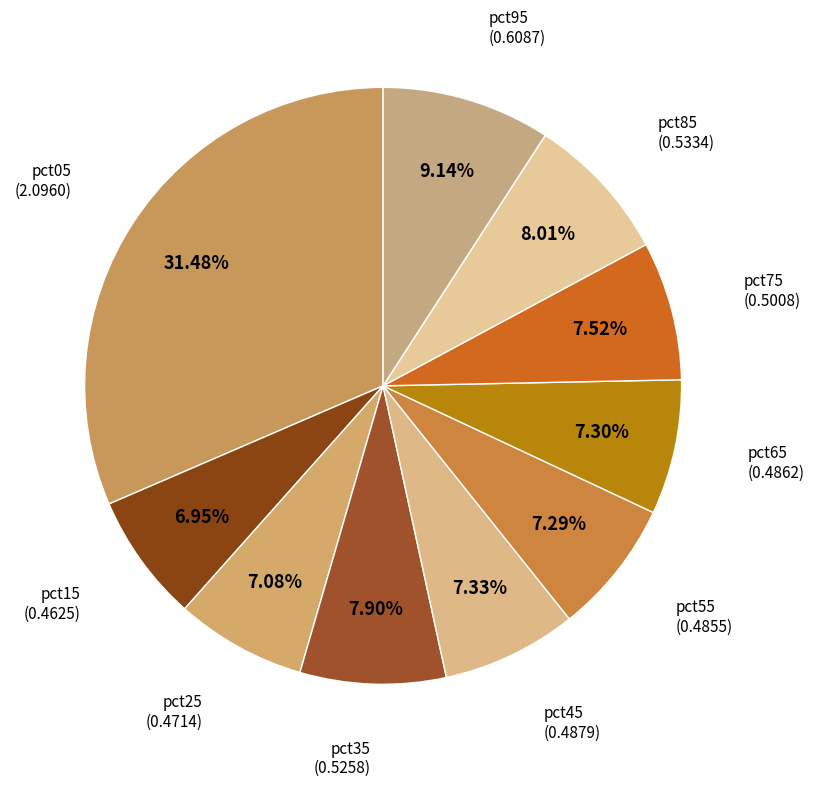

How many segments does this pie chart have?

10